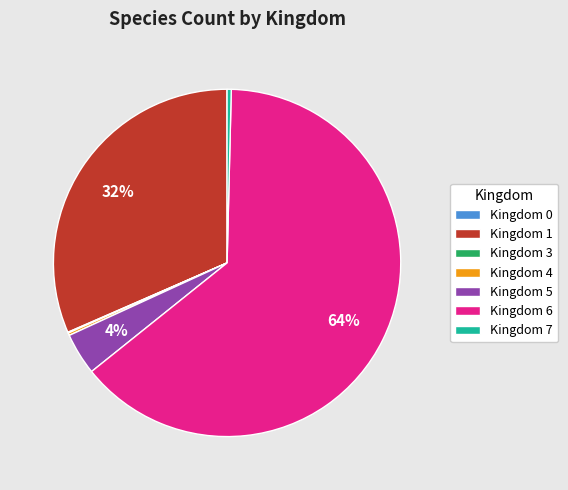

Is it true that Kingdom 1 is 32% of the pie?

True